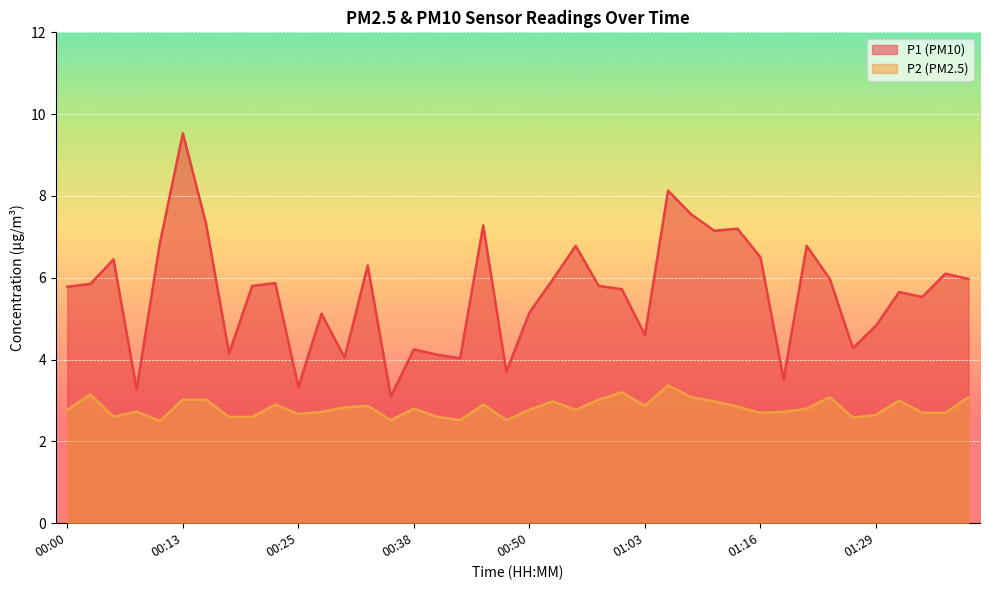

The value of P1 at 01:23 is 7.8. True or false?

False